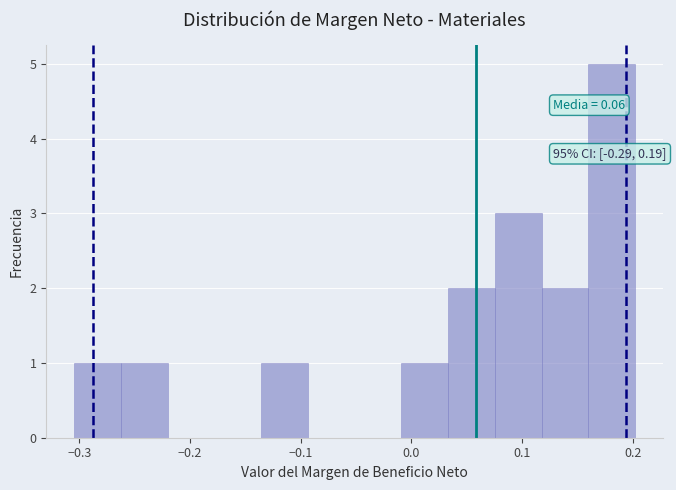

Over which range of the x-axis is the bar tallest?

0.16 to 0.20